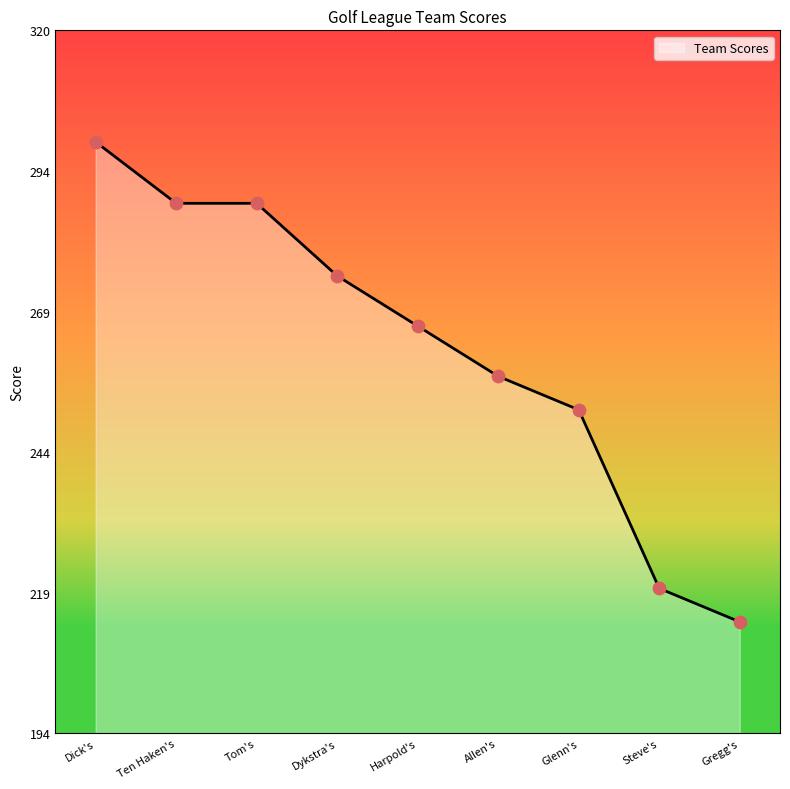

What is the lowest value of the Team Scores series?

214.0